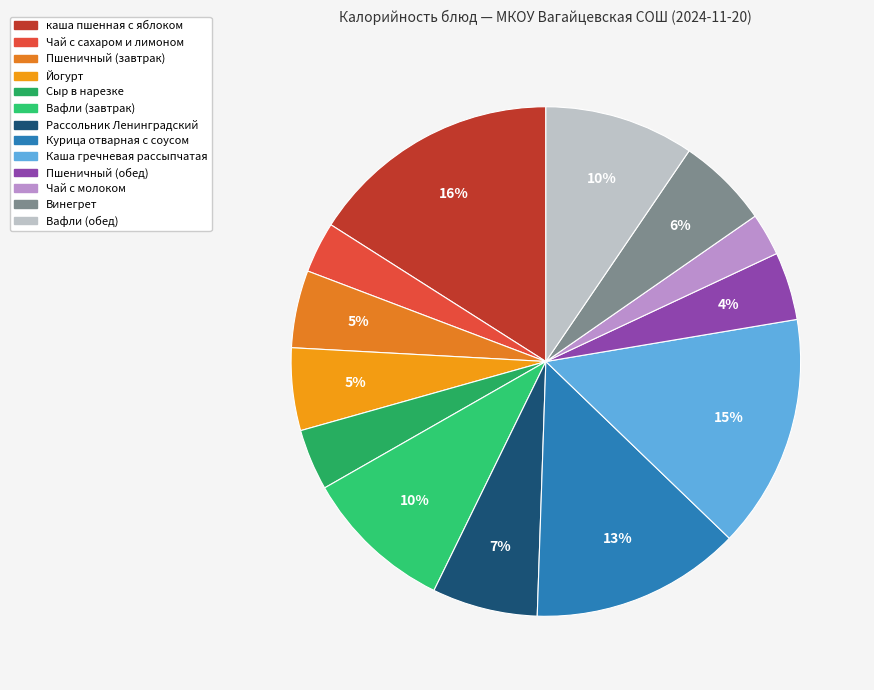

What is the ratio of the value at Винегрет to the value at Вафли (завтрак)?

0.6